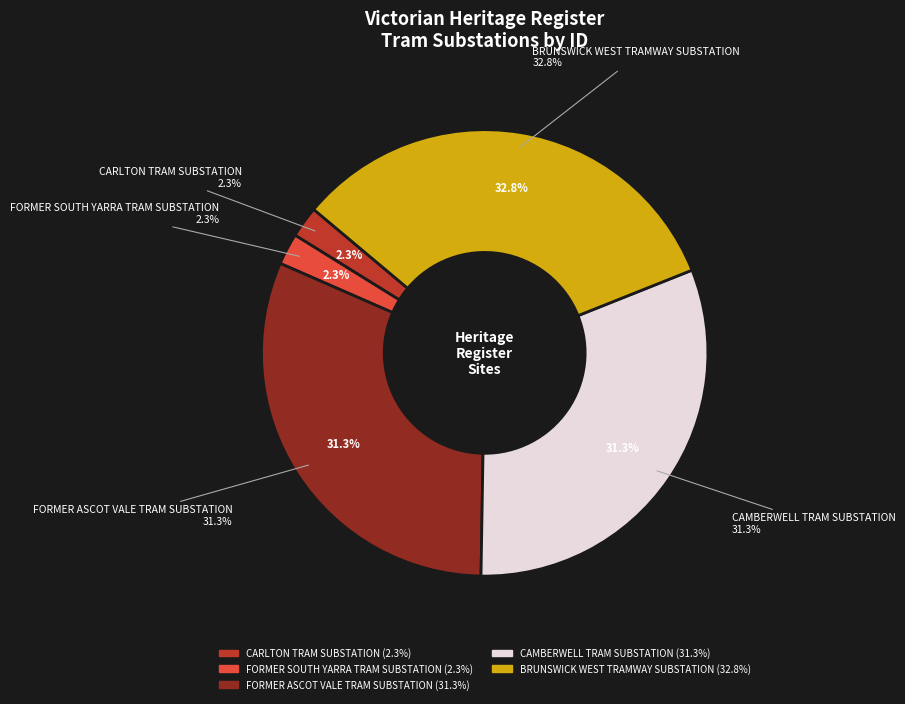

Which has a higher value, FORMER SOUTH YARRA TRAM SUBSTATION or FORMER ASCOT VALE TRAM SUBSTATION?

FORMER ASCOT VALE TRAM SUBSTATION